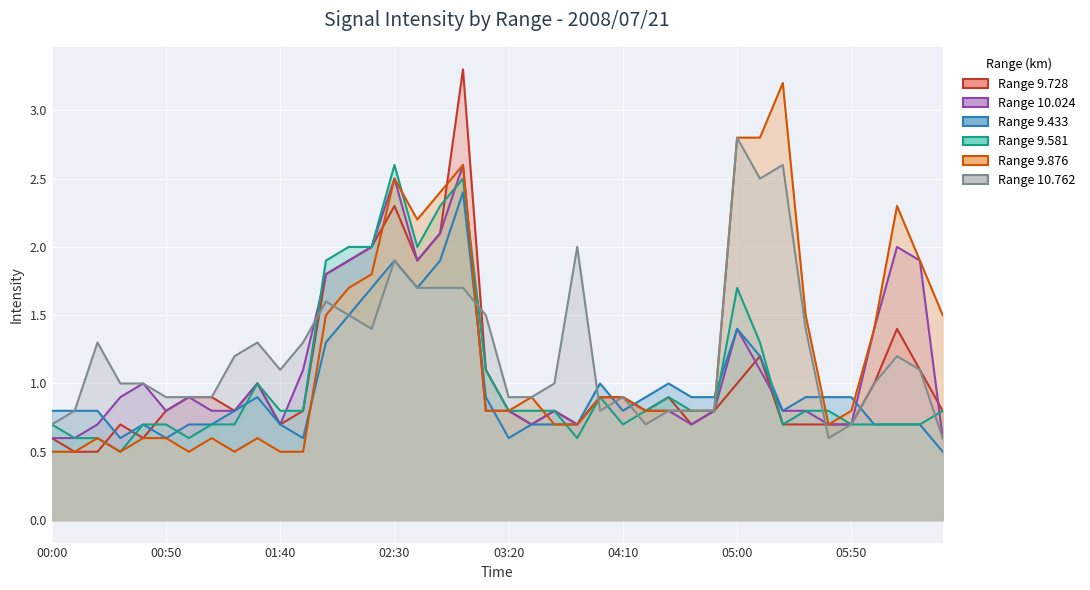

How many values in the 10.762 series are below 1?

16